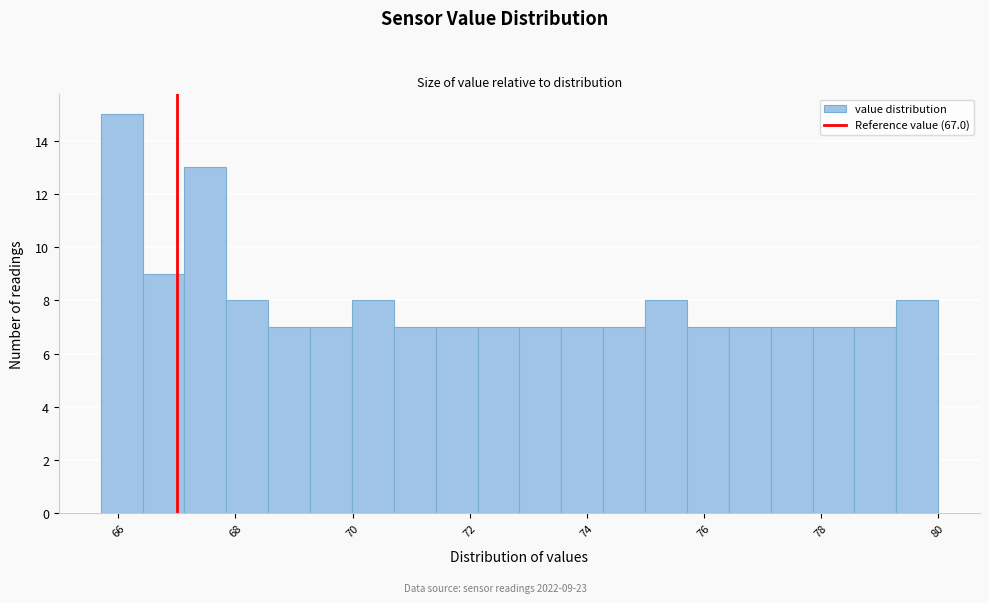

Around what value on the x-axis is the tallest bar? Give the approximate position of its centre, as read against the axis.

66.0